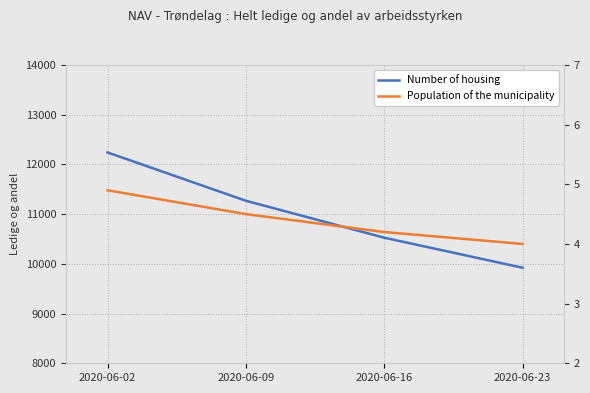

What is the total value across all series at 2020-06-02?

12245.9